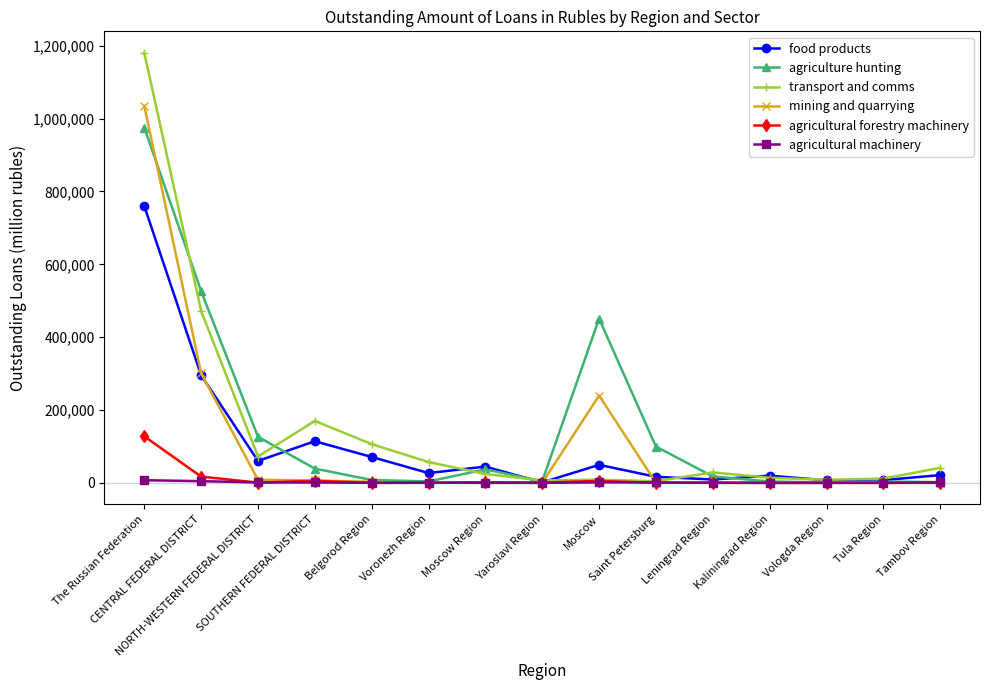

What is the difference between the maximum and minimum values in the mining and quarrying series?

1034910